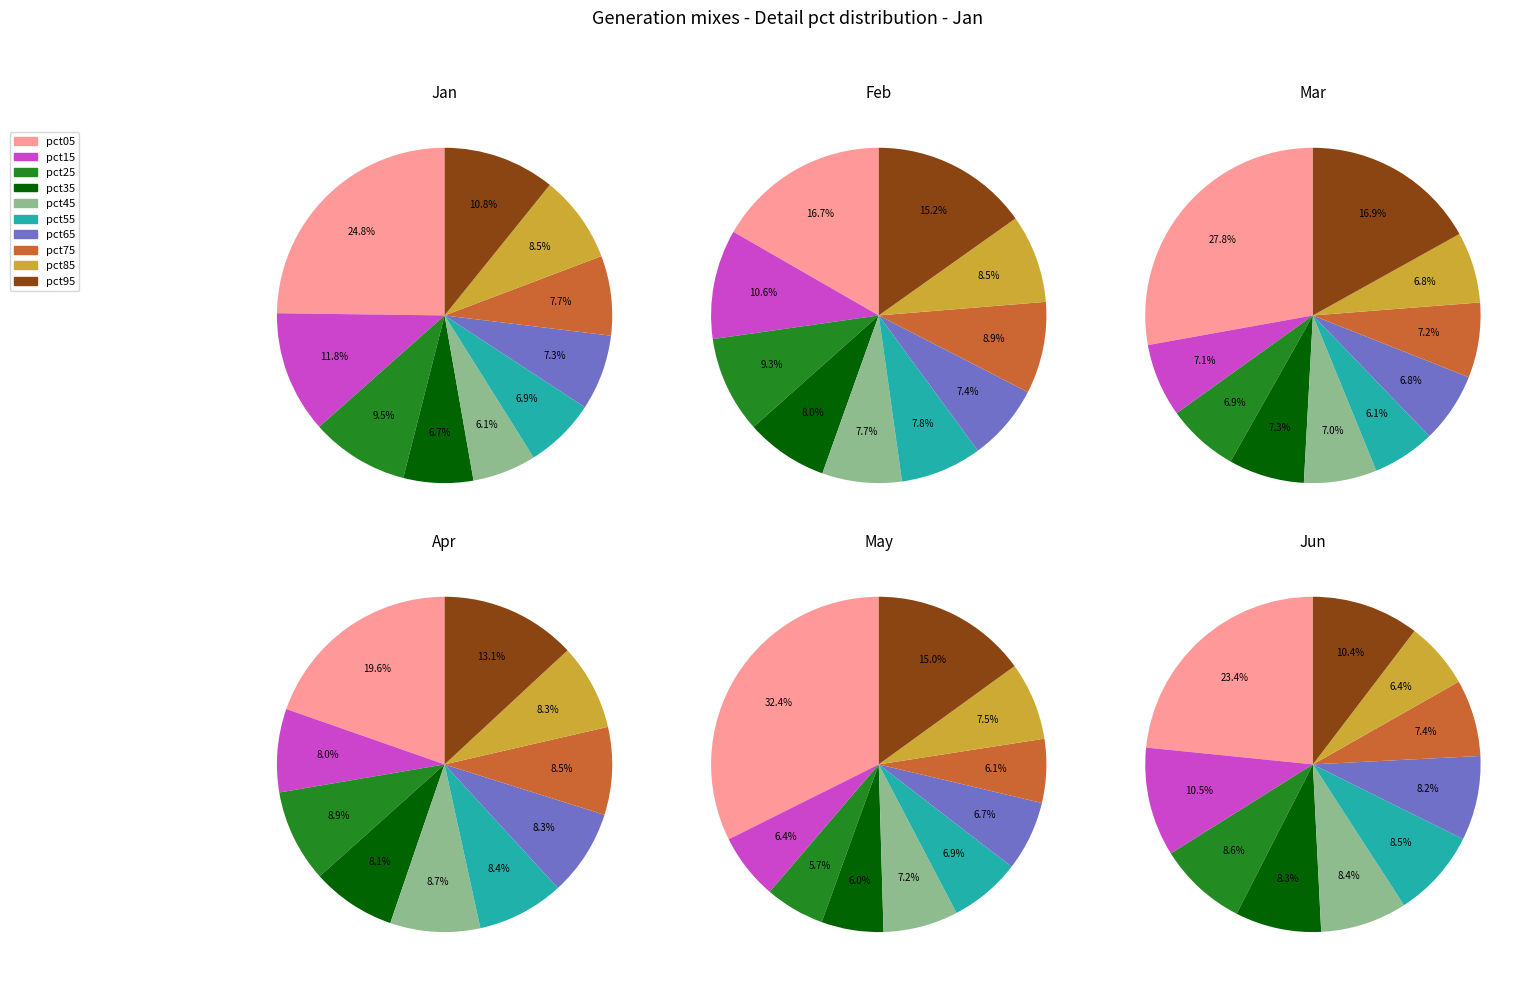

Between pct45 and pct95, which is larger?

pct95